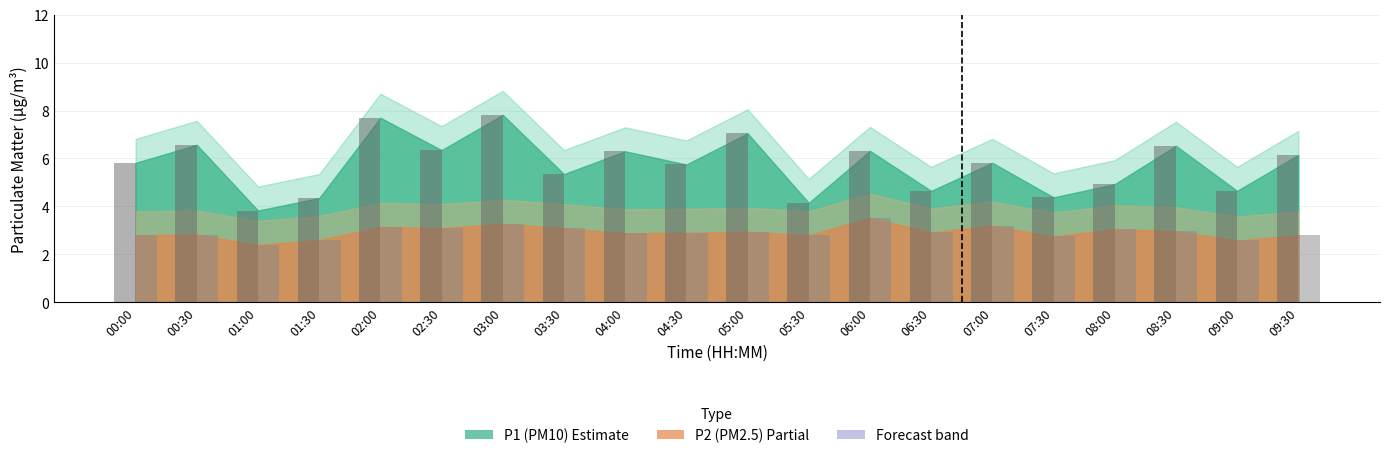

What is the maximum value shown in the chart?

7.8